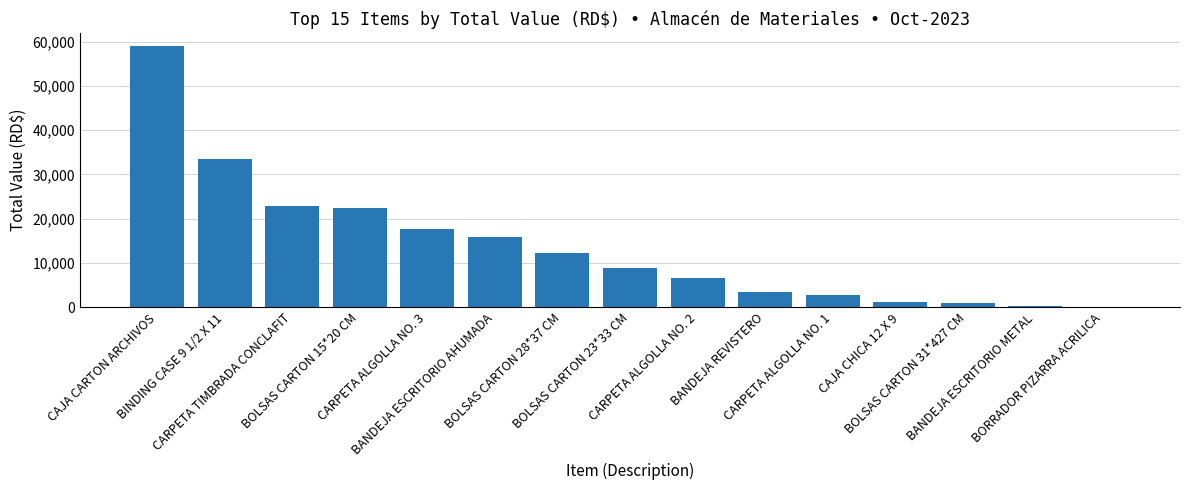

What is the greatest value displayed?

59040.8